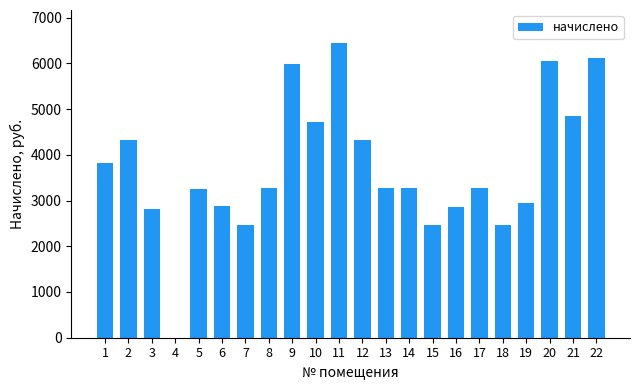

Reading left to right, extract all data points from this chart.

3816.0	4312.1	2804.8	-7875.3	3256.3	2874.7	2455.0	3262.7	5984.8	4725.5	6449.0	4331.2	3275.4	3269.0	2461.3	2855.6	3281.8	2455.0	2938.3	6048.4	4852.7	6105.6